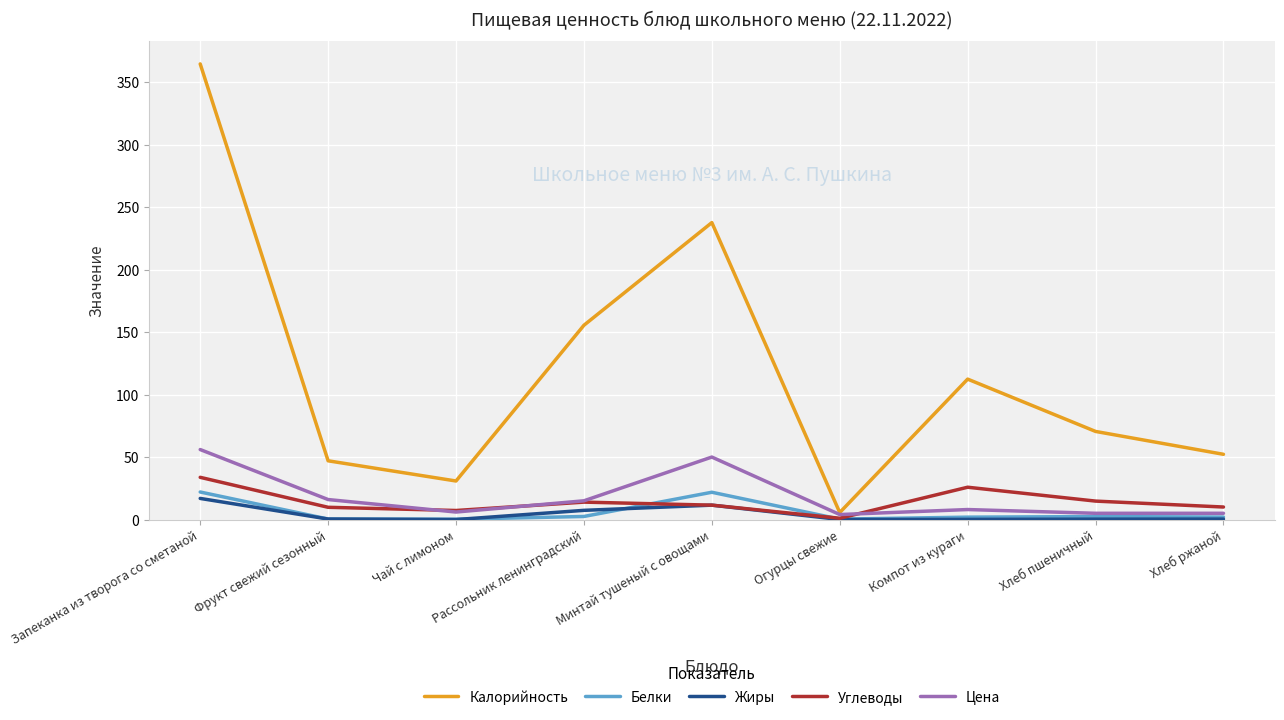

True or false: Углеводы has a value of 10.0 at Хлеб ржаной.

True